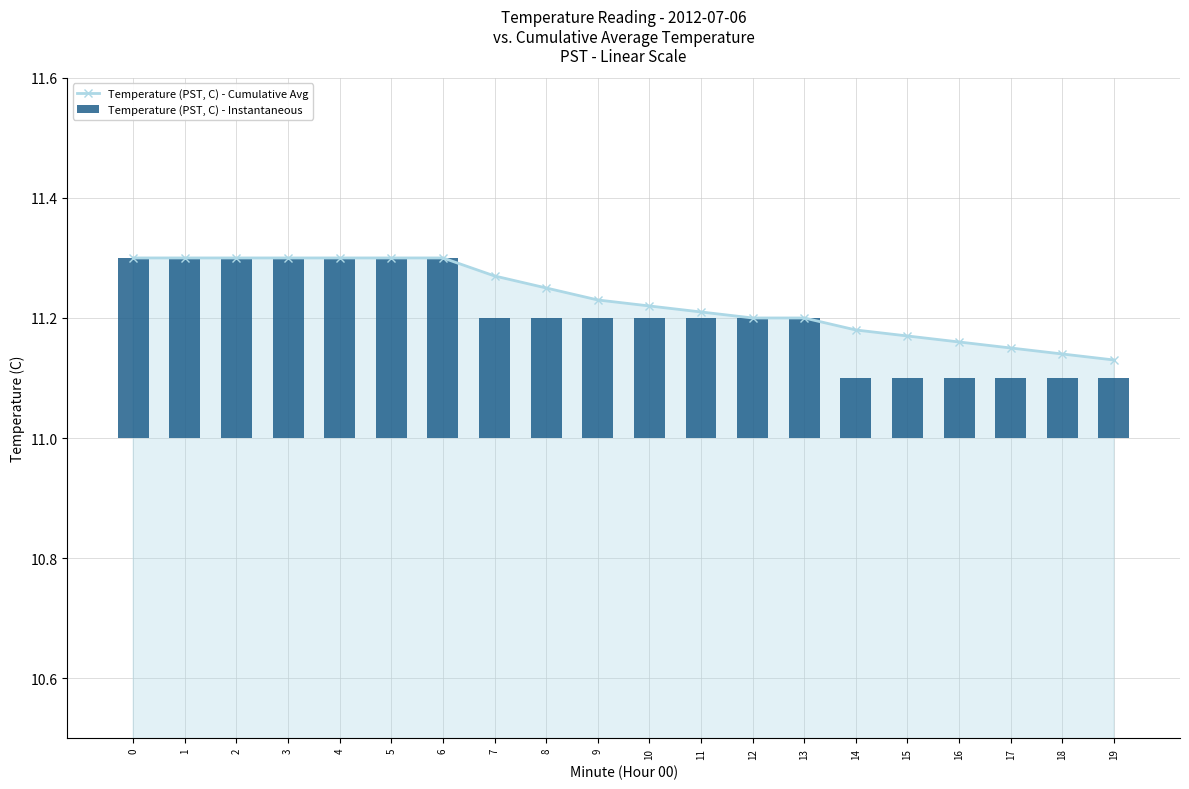

Is the value of Temperature (PST, C) - Cumulative Avg at 14 greater than the value of Temperature (PST, C) - Instantaneous at 5?

Yes